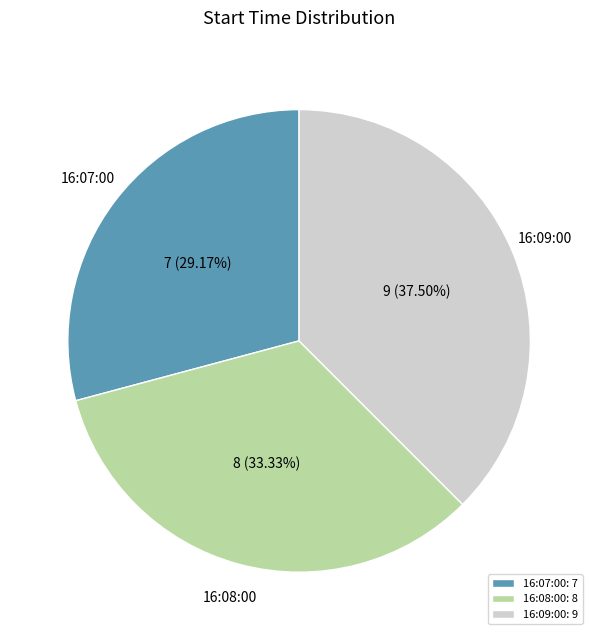

Rank the categories by value from lowest to highest.

16:07:00, 16:08:00, 16:09:00